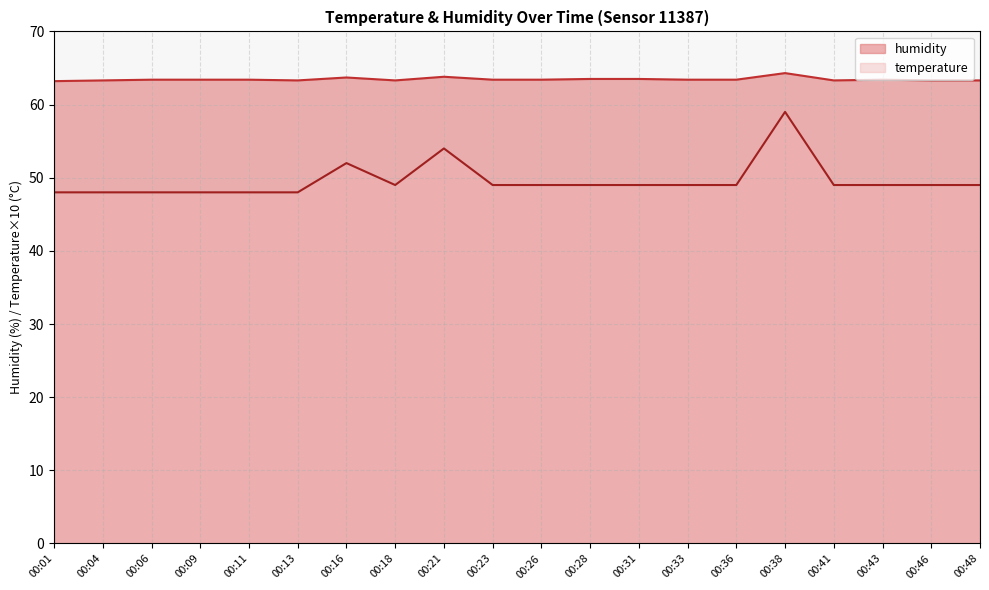

Which series has the widest spread of values?

temperature